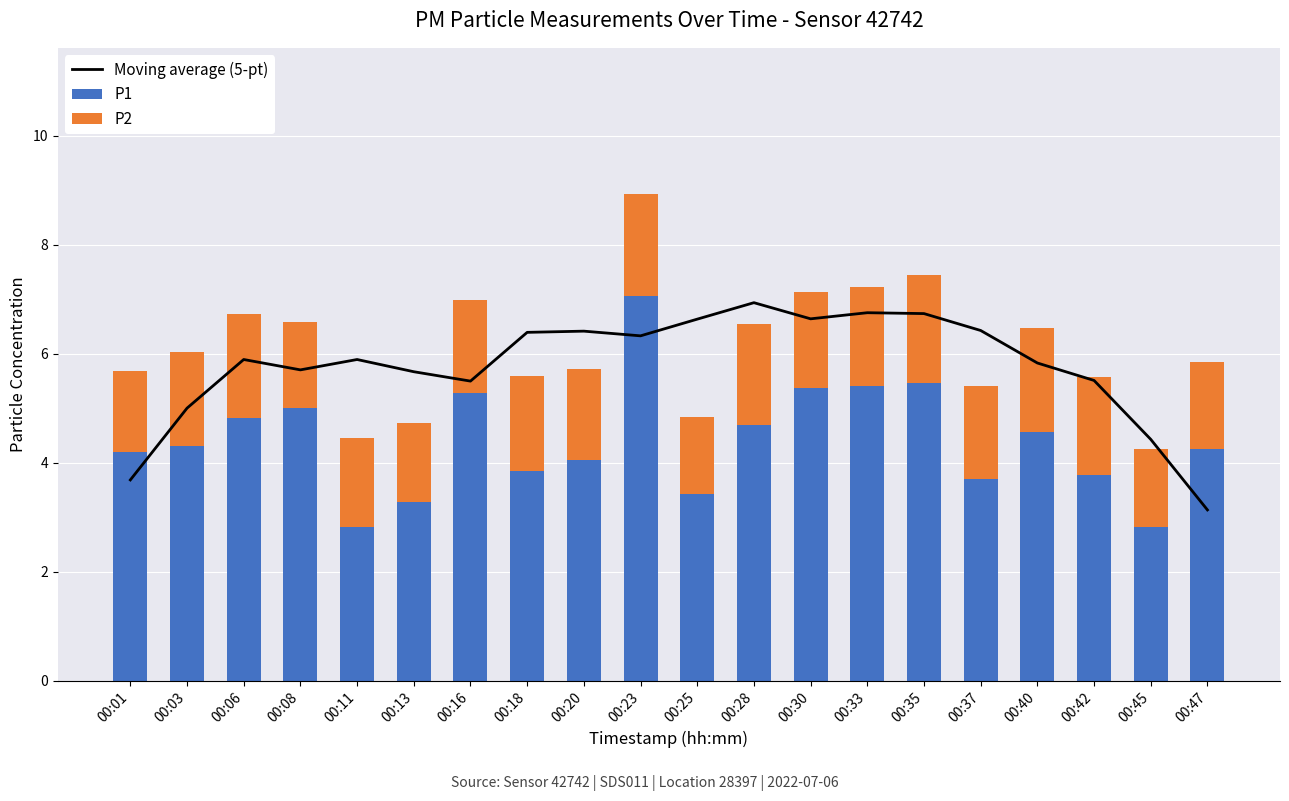

List the series in order of their overall mean, highest first.

Moving average (5-pt), P1, P2